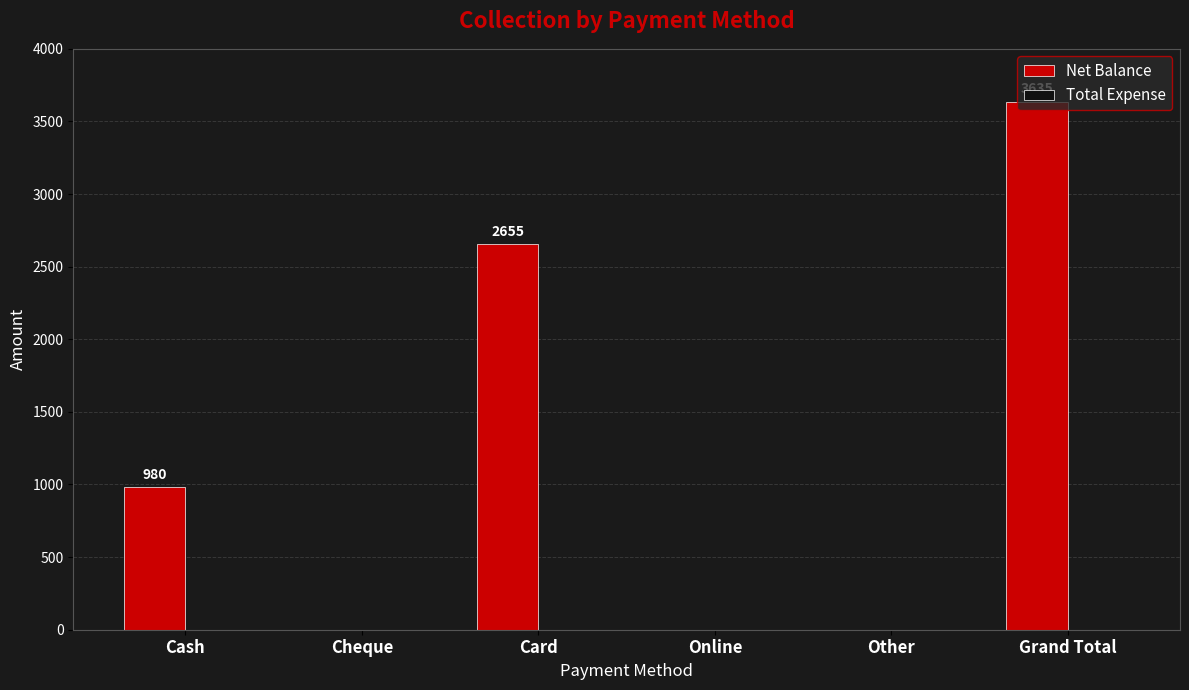

Is it true that the value at Other is -2037?

False